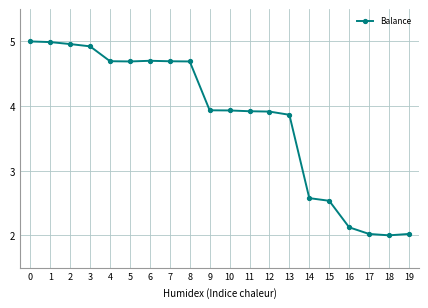

Is it true that the value at 1 is 2.7?

False